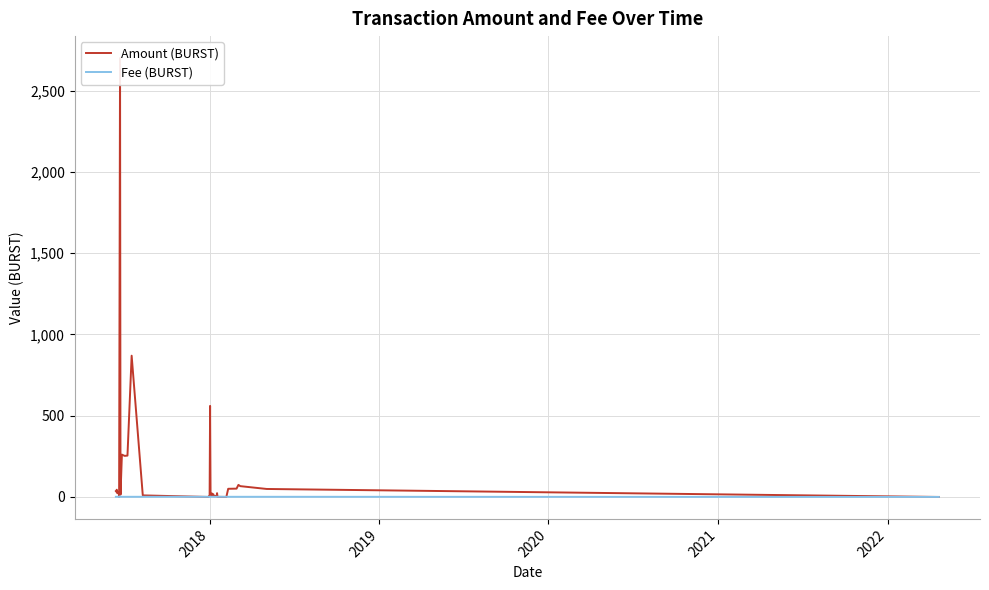

How many times do Amount (BURST) and Fee (BURST) cross each other?

7